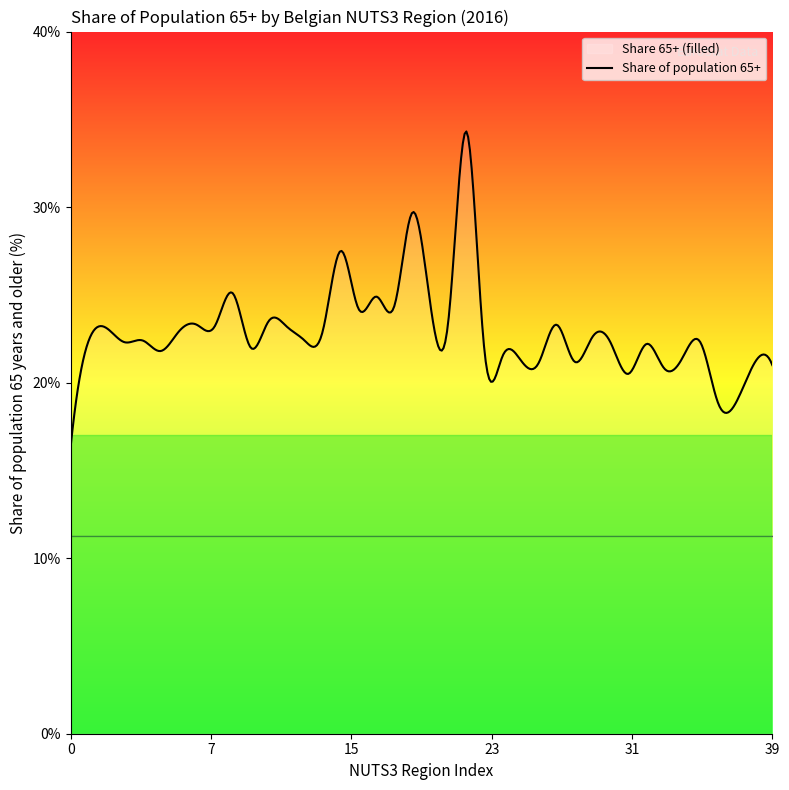

How many lines are shown in the chart?

1